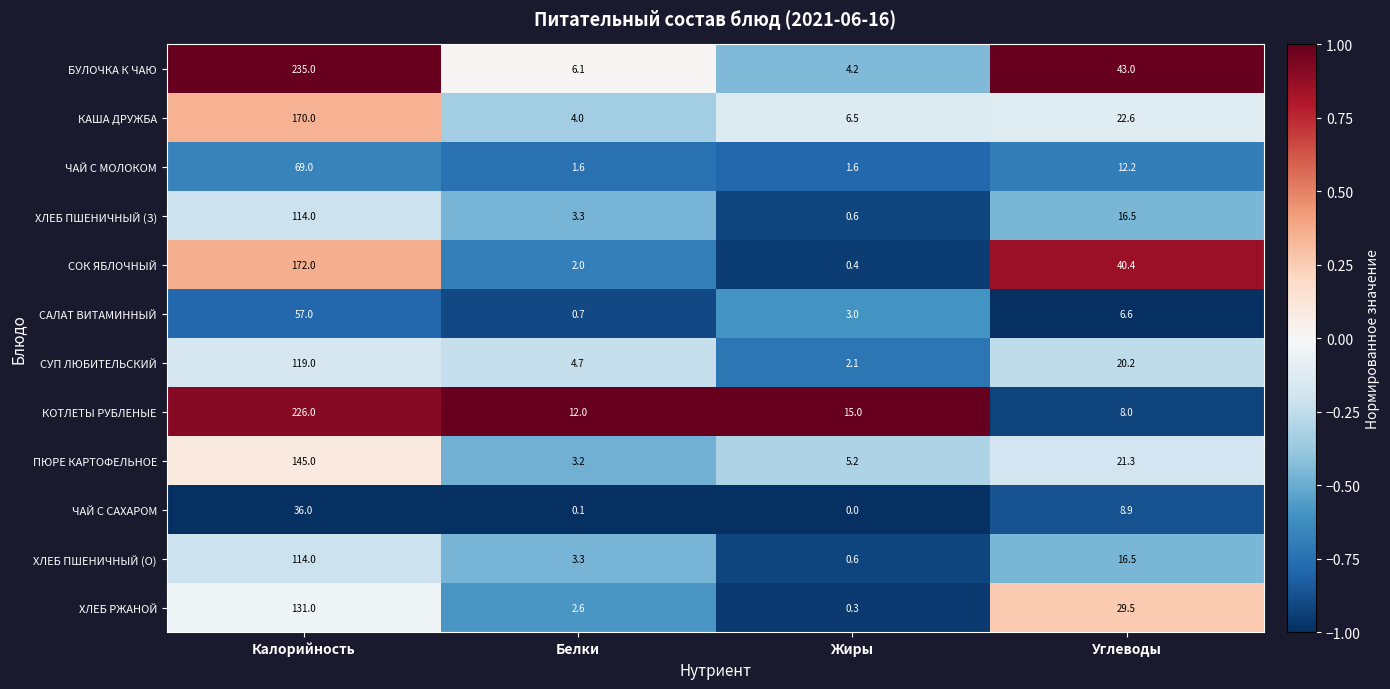

Which label corresponds to the largest value in the chart?

Калорийность